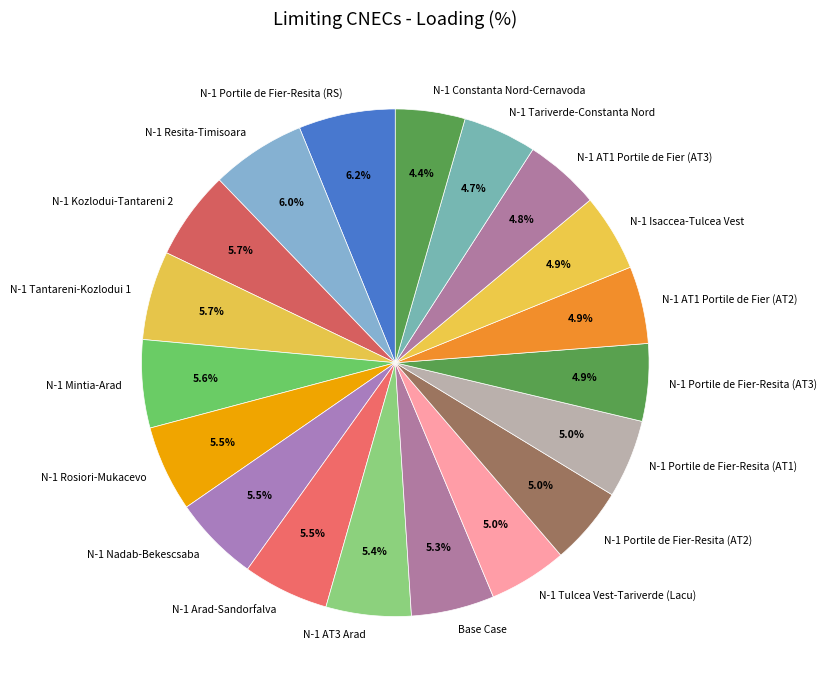

Count the number of slices in the pie.

19